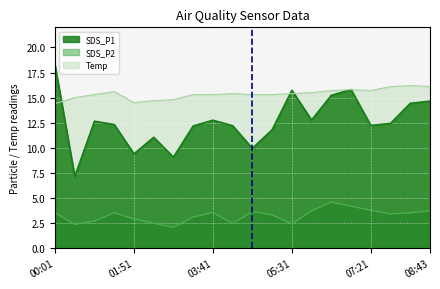

What is the sum of all SDS_P1 values?

252.0